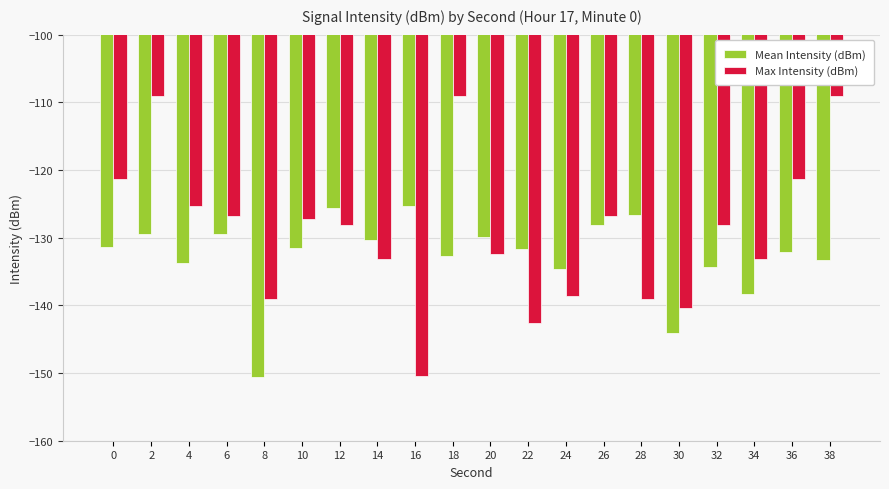

List the series in order of their peak value, highest first.

Max Intensity (dBm), Mean Intensity (dBm)